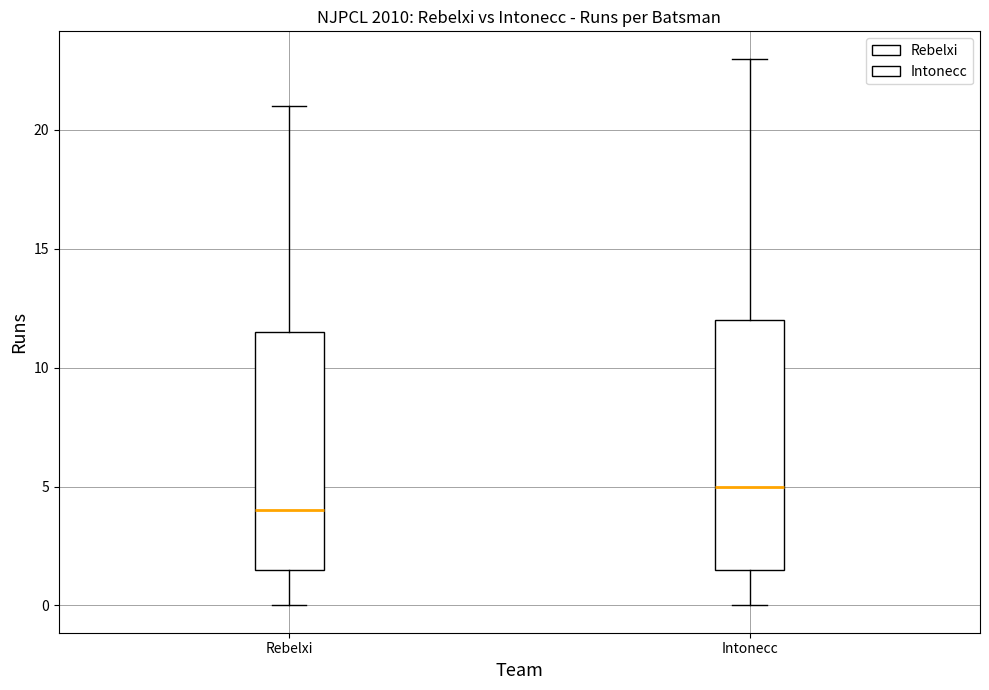

Reading left to right, transcribe this box plot: for each box, give where its median line is, the range the box spans, and where its two whiskers end, as read against the y-axis. The values are not printed on the chart, so give them approximately, as read against the axis.

Rebelxi: median 4.0, box 1.5 to 11.5, whiskers 0.0 to 21.0
Intonecc: median 5.0, box 1.5 to 12.0, whiskers 0.0 to 23.0